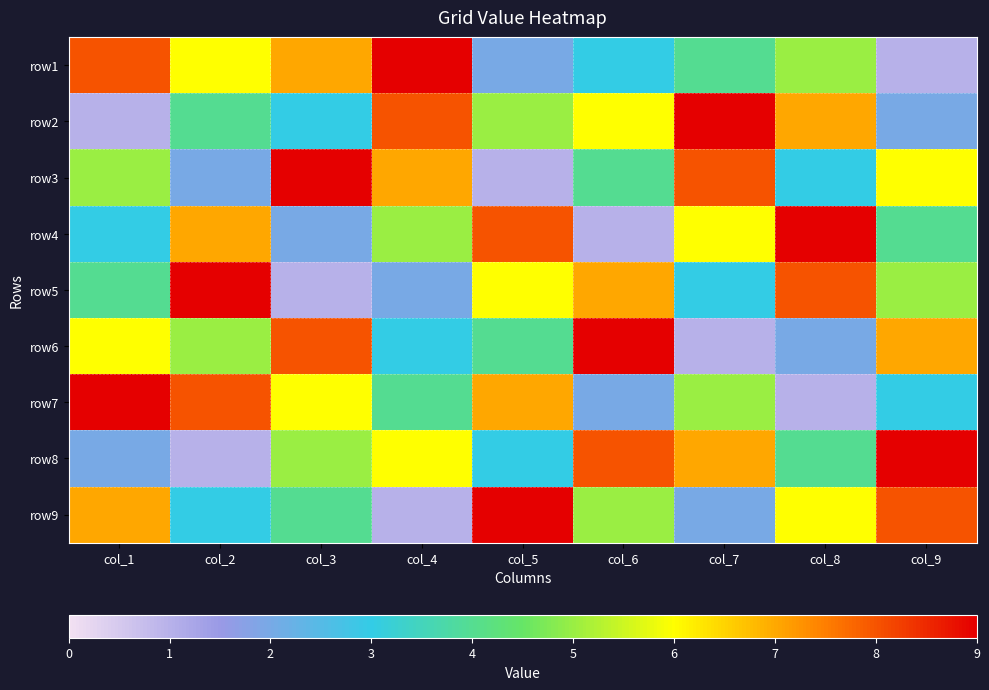

Which has a higher value, col_8 or col_7?

col_8